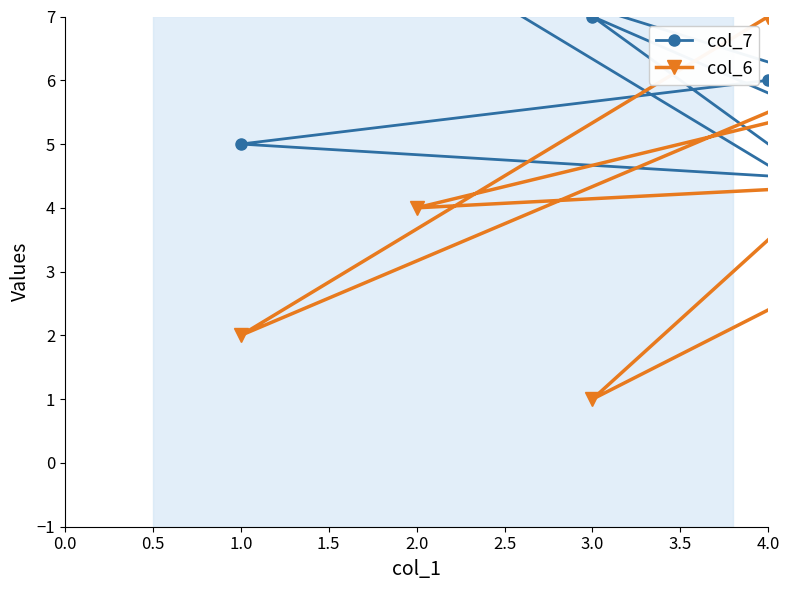

How many interior local peaks does the col_7 series have?

3